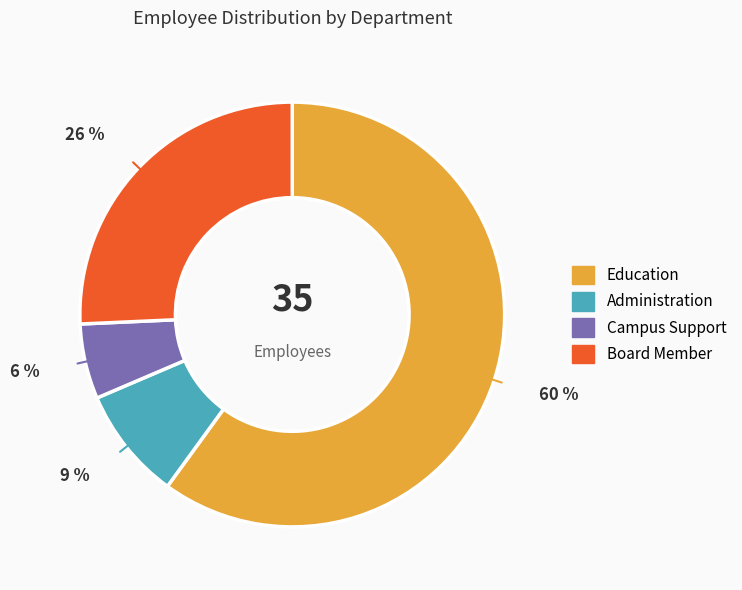

Rank the categories by value from lowest to highest.

Campus Support, Administration, Board Member, Education